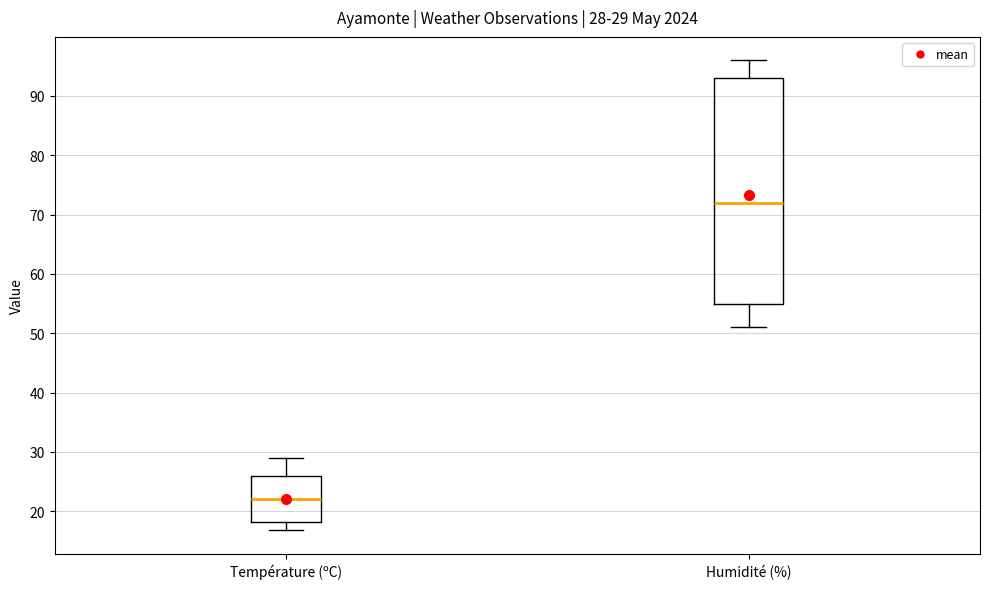

Which box has the lowest median line?

Température (ºC)